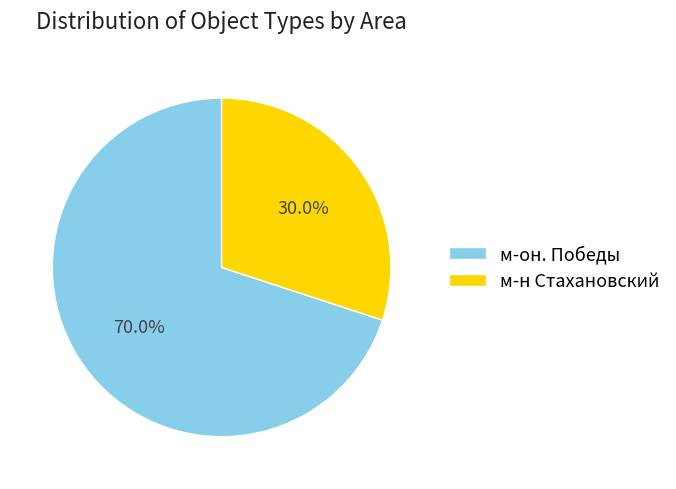

Between м-н Стахановский and м-он. Победы, which is larger?

м-он. Победы